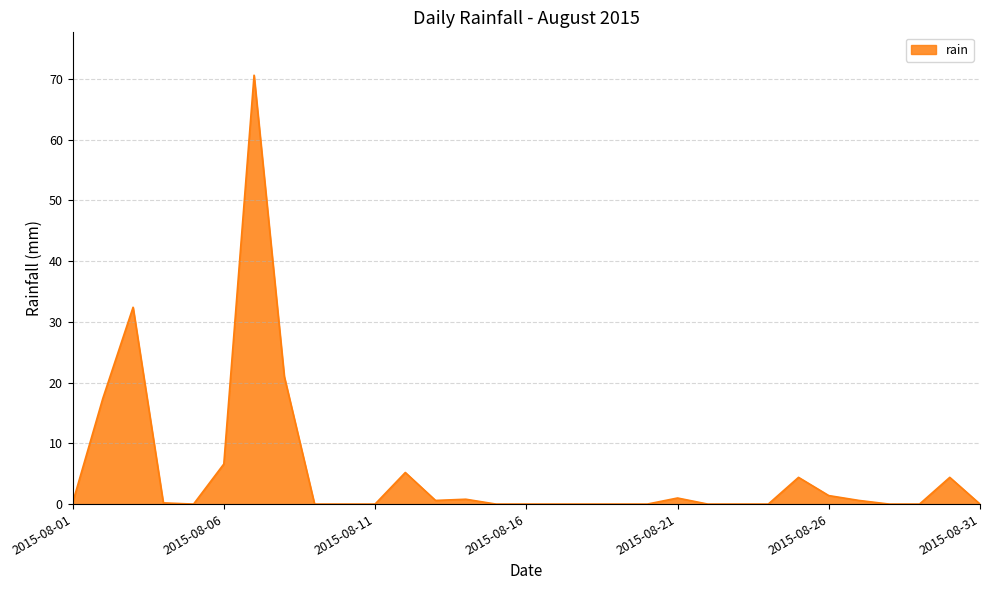

What is the difference between the maximum and minimum values?

70.6